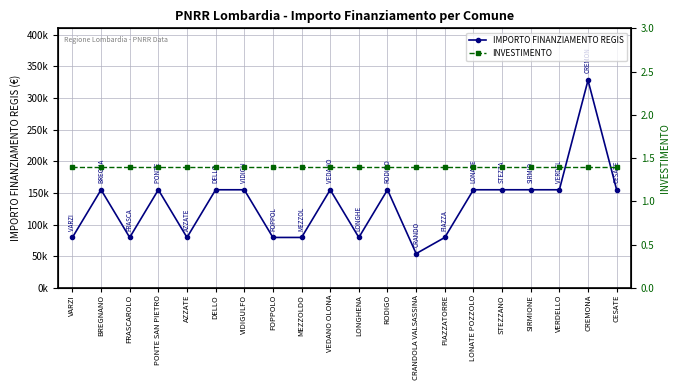

True or false: IMPORTO FINANZIAMENTO REGIS and INVESTIMENTO cross at least once.

False